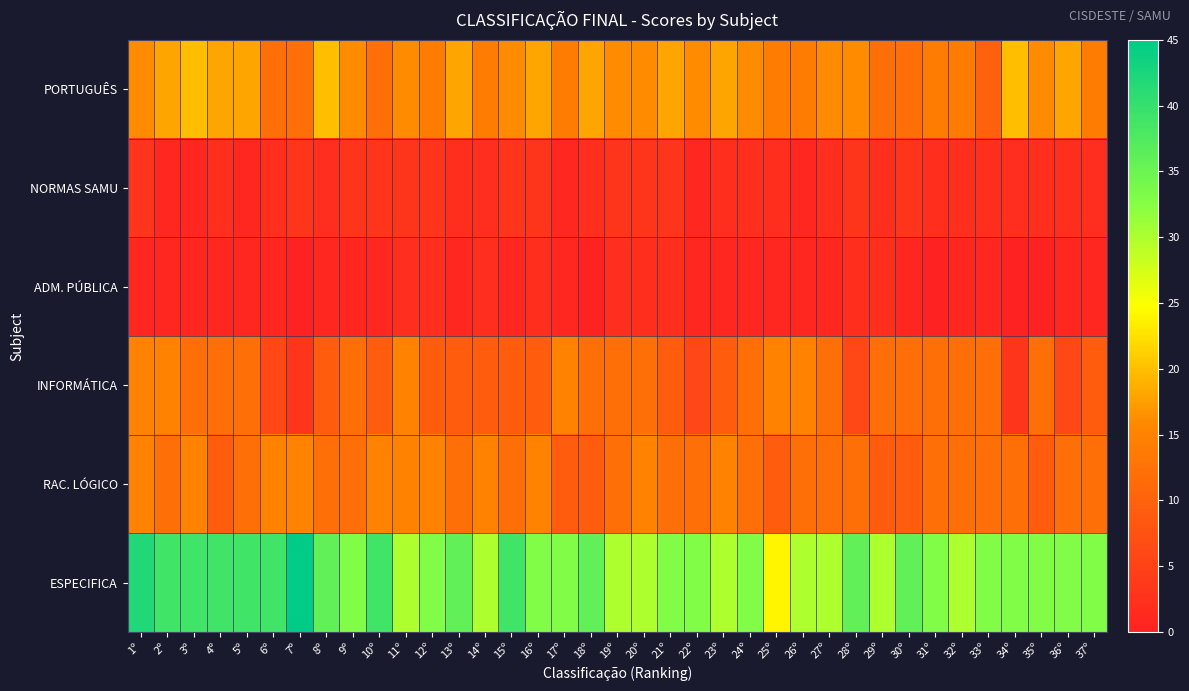

Count the number of data series in this chart.

6